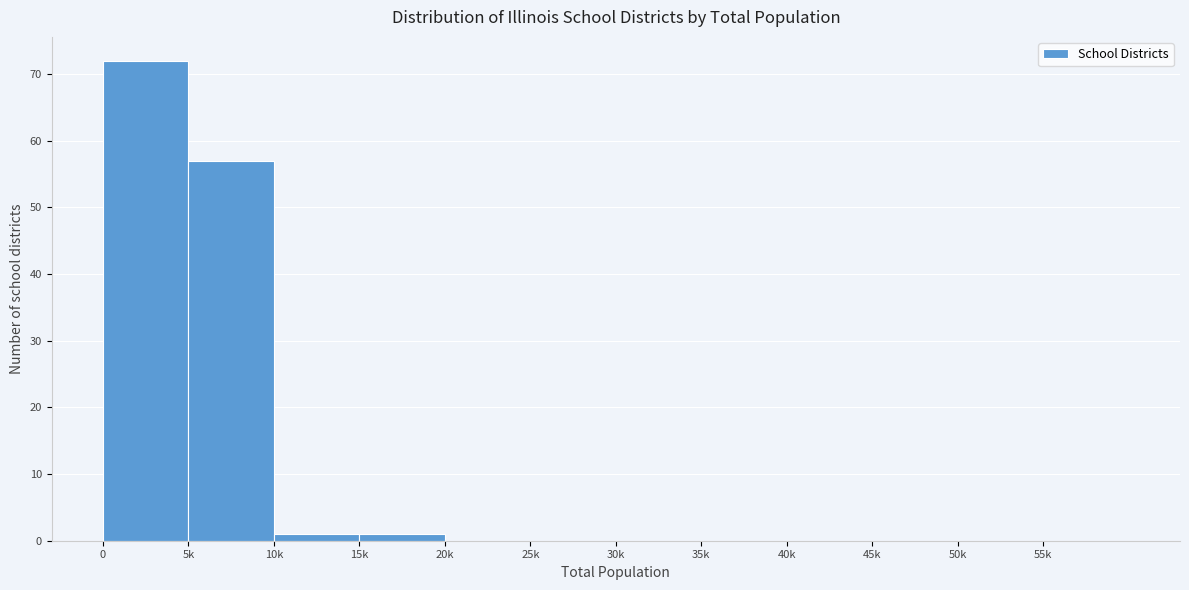

Reading right to left, list all the values displayed in this chart.

55k=0	50k=0	45k=0	40k=0	35k=0	30k=0	25k=0	20k=0	15k=1	10k=1	5k=57	0=72